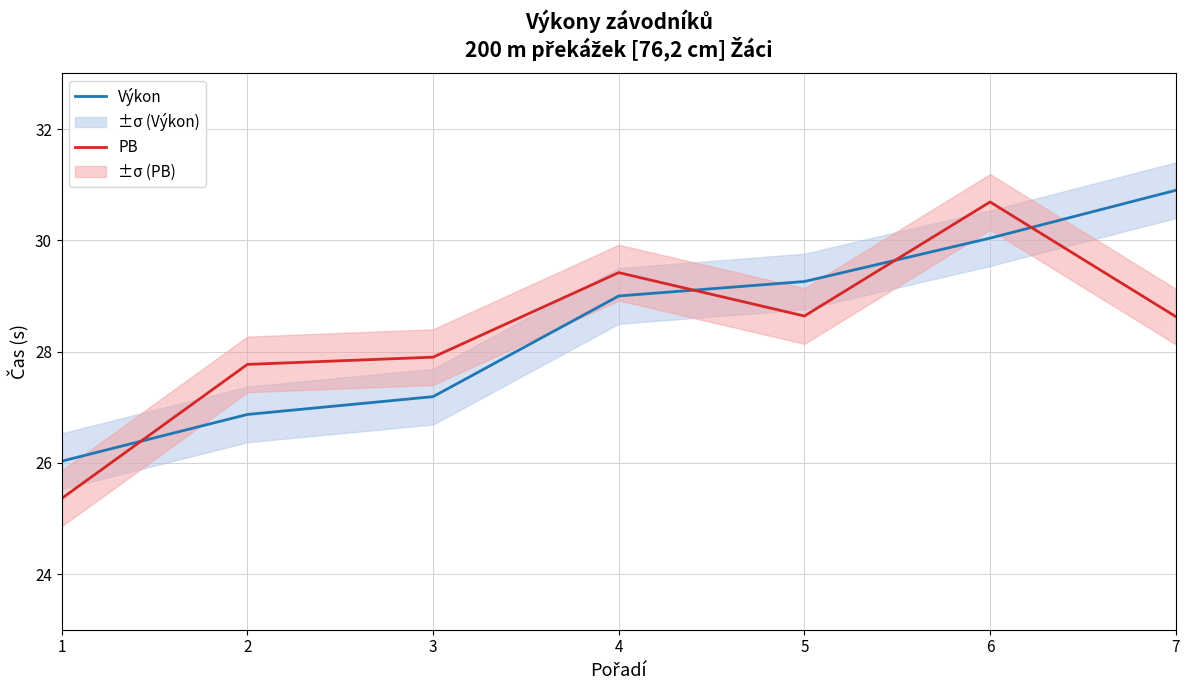

Is it true that Výkon equals 6.0 at 2?

False